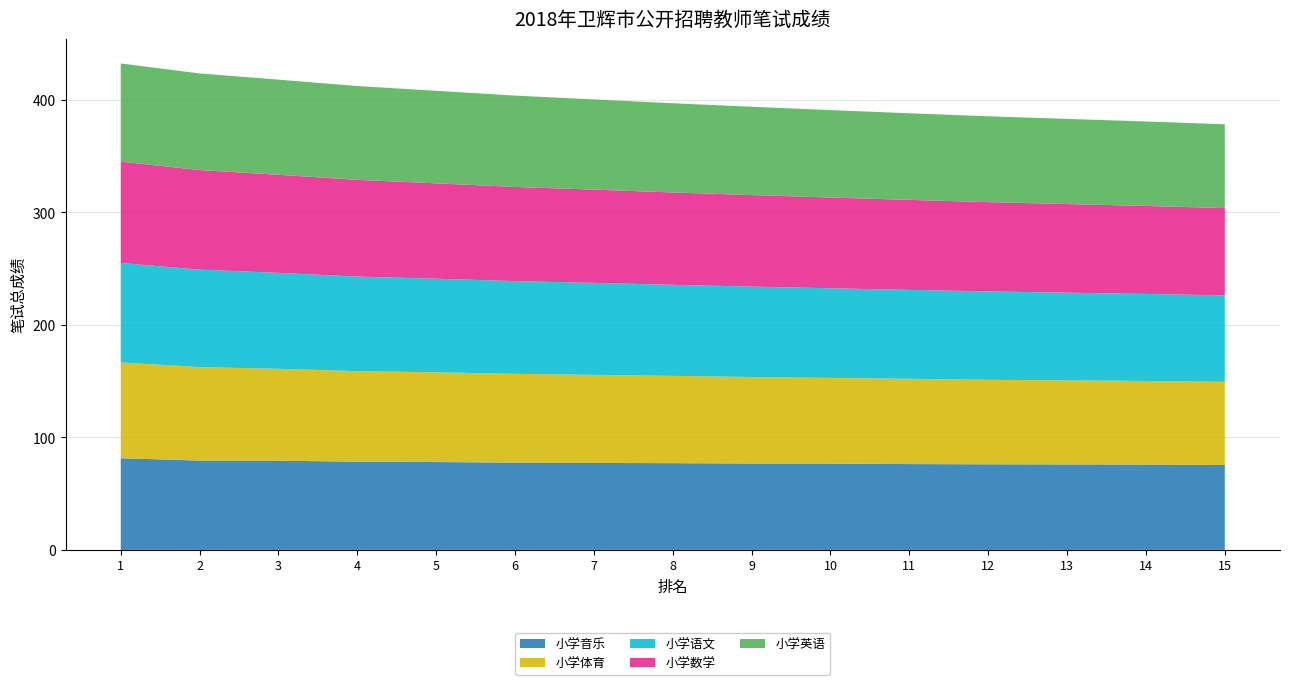

Reading left to right, extract all data points from this chart.

小学音乐: 81.5	79.4	79.3	78.4	78.1	77.6	77.3	77.1	76.8	76.7	76.3	76.1	76.0	75.9	75.5
小学体育: 85.2	83.1	81.7	80.5	79.8	78.9	78.3	77.6	76.9	76.2	75.8	75.1	74.7	74.3	73.9
小学语文: 88.4	86.7	85.3	84.1	83.2	82.5	81.8	81.0	80.4	79.7	79.1	78.6	78.0	77.4	76.9
小学数学: 90.1	88.5	87.2	86.0	84.8	83.7	82.9	82.1	81.4	80.7	80.0	79.4	78.8	78.2	77.6
小学英语: 87.3	85.9	84.6	83.4	82.3	81.2	80.2	79.3	78.5	77.7	77.0	76.3	75.7	75.1	74.5